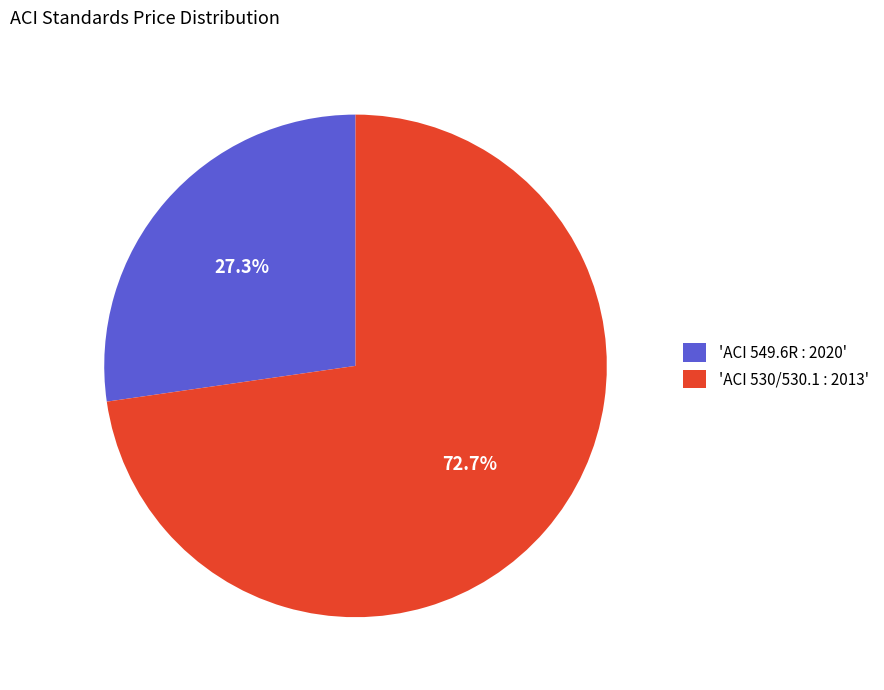

What is the total percentage of 'ACI 549.6R : 2020' and 'ACI 530/530.1 : 2013'?

100.0%